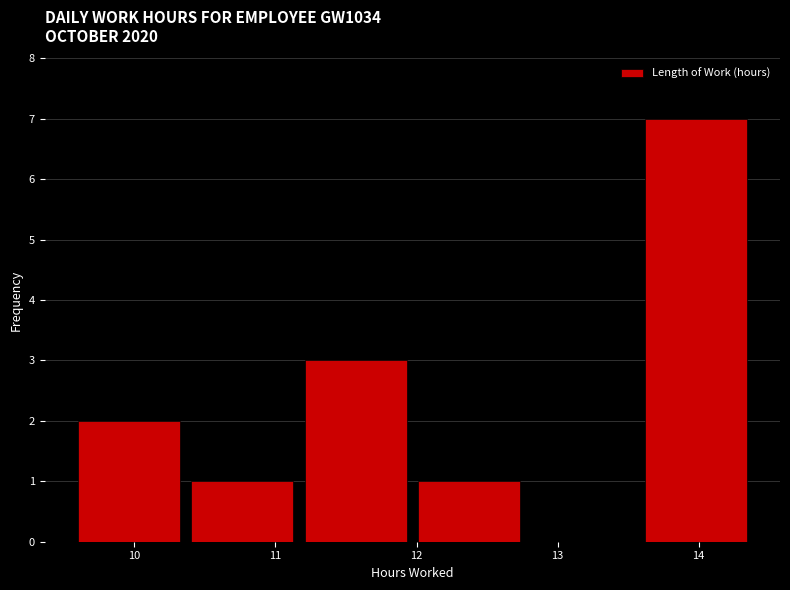

Over which range of the x-axis is the bar tallest?

13.6 to 14.4